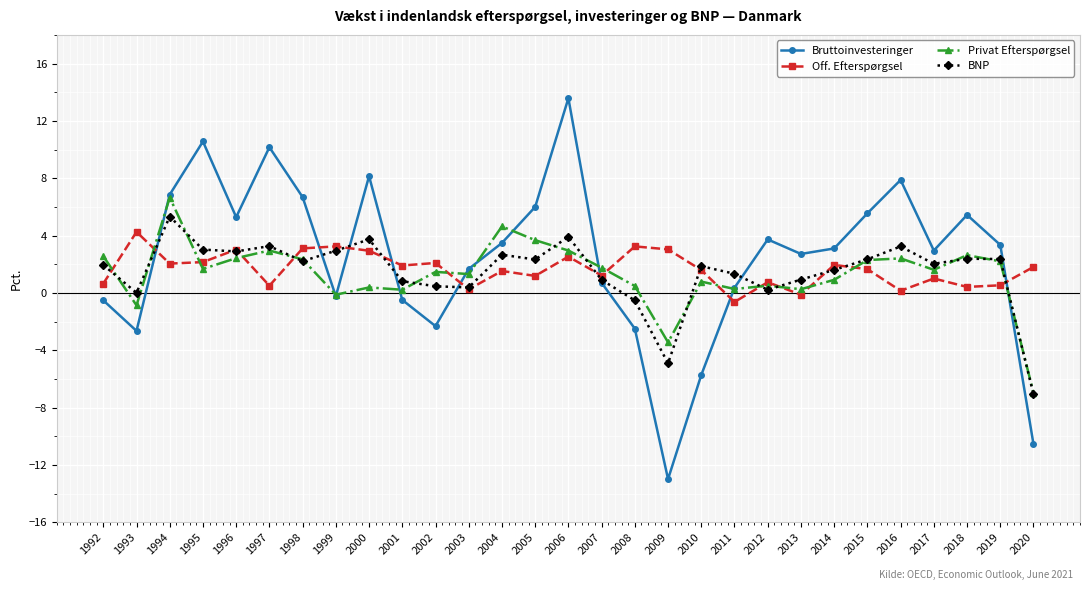

Does the chart have visible grid lines?

Yes